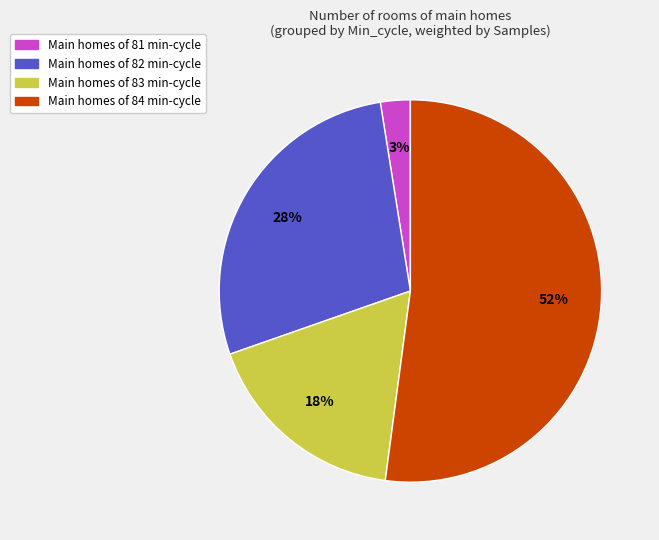

Is the sum of Main homes of 81 min-cycle and Main homes of 82 min-cycle greater than half?

No